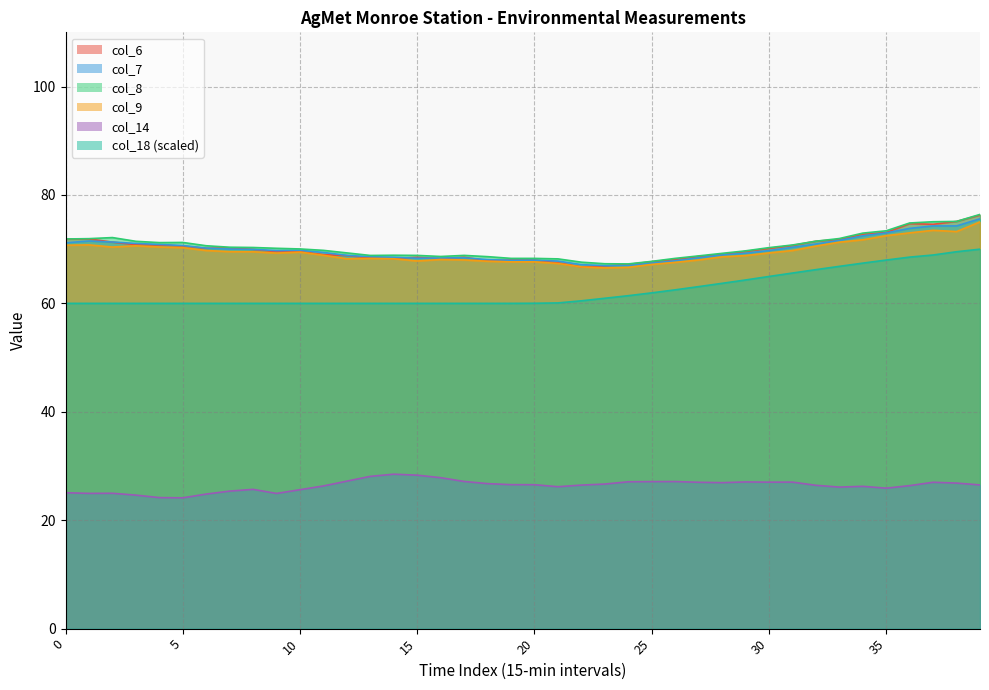

Between 0 and 32, which series saw the biggest shift?

col_18